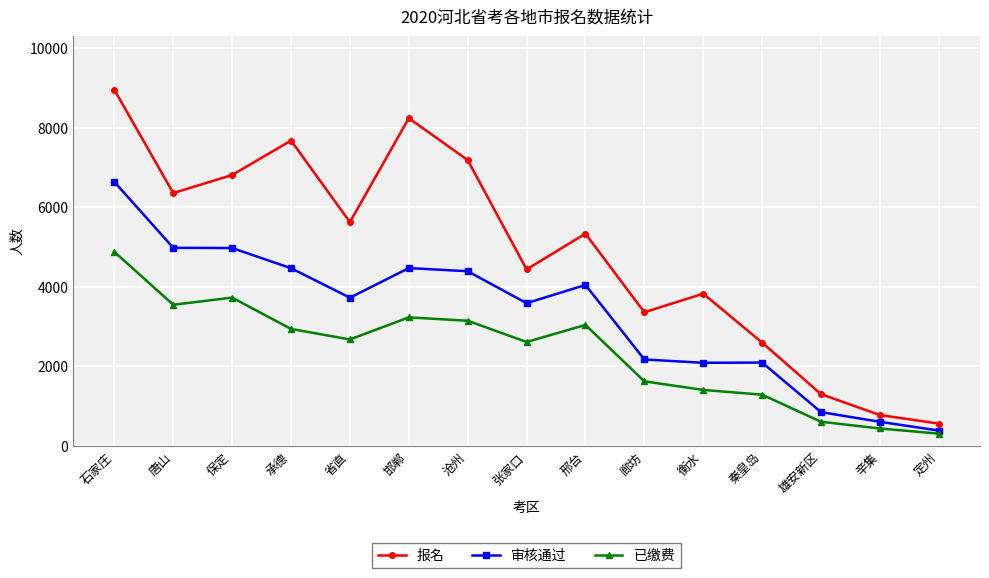

At 石家庄, list the series in order from smallest to largest.

已缴费, 审核通过, 报名